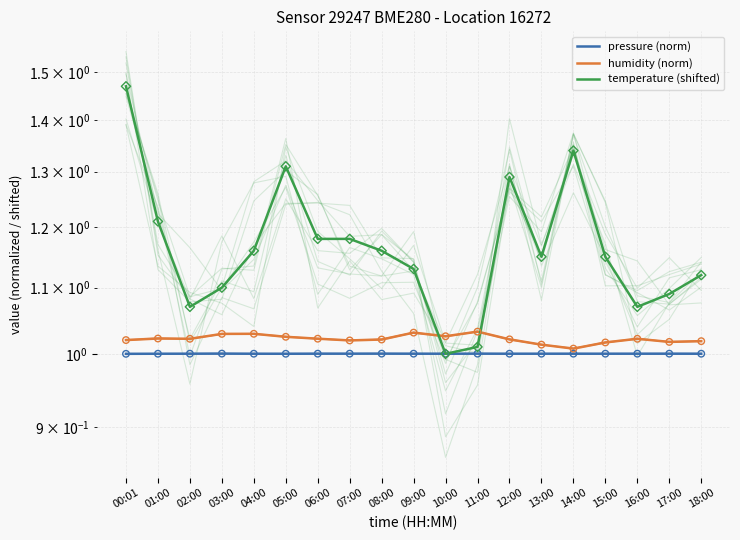

Which series reaches the maximum Y coordinate?

temperature (shifted)